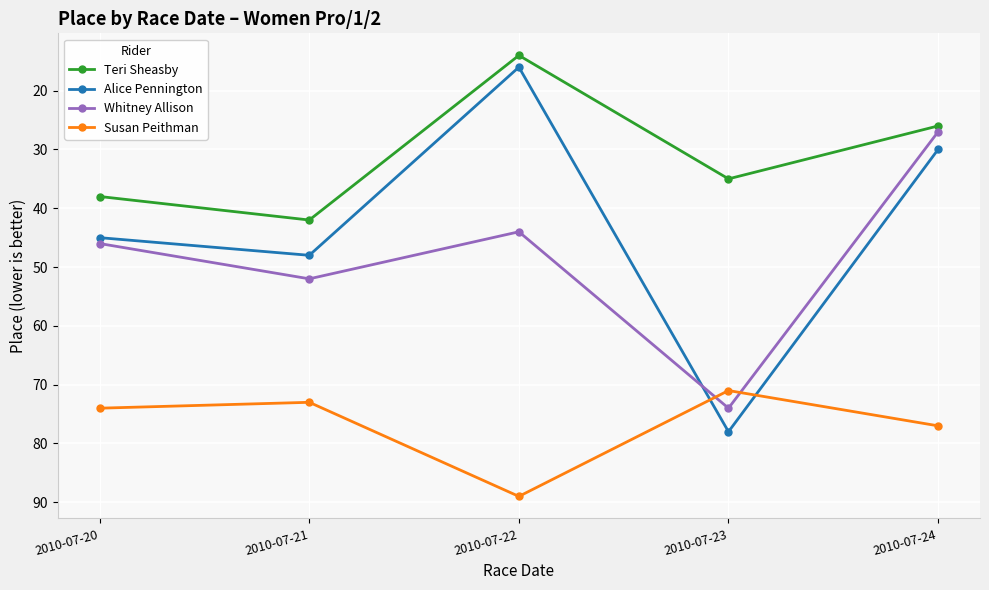

How many series are shown in this chart?

4